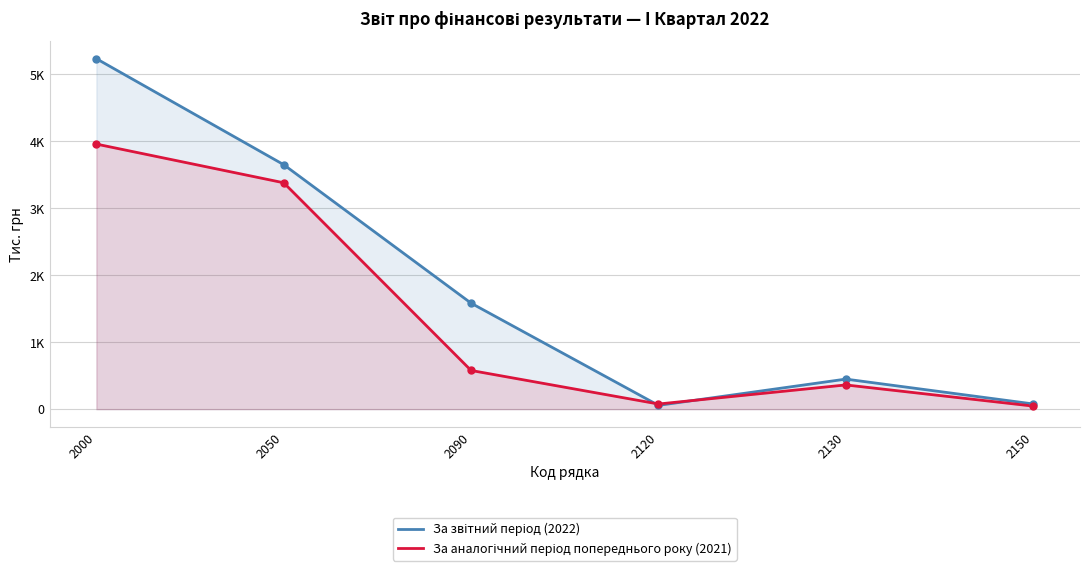

What is the total value across all series at 2050?

7032